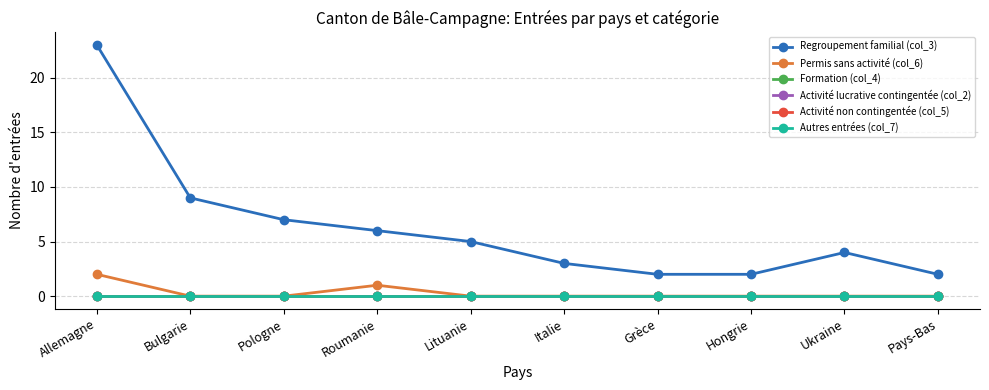

At which category does the chart reach its minimum across all series?

Bulgarie